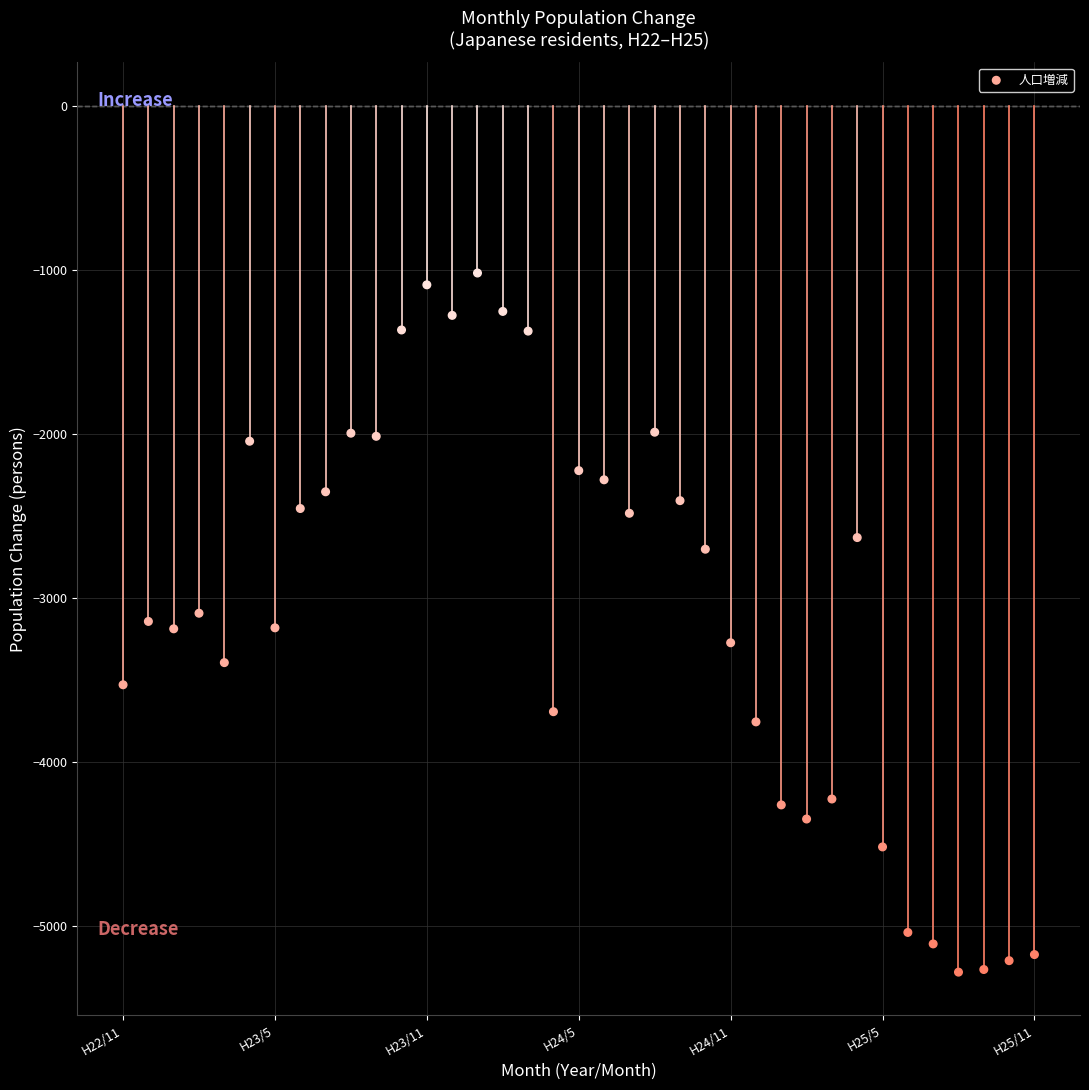

What is the range of Y values (max minus min)?

4260